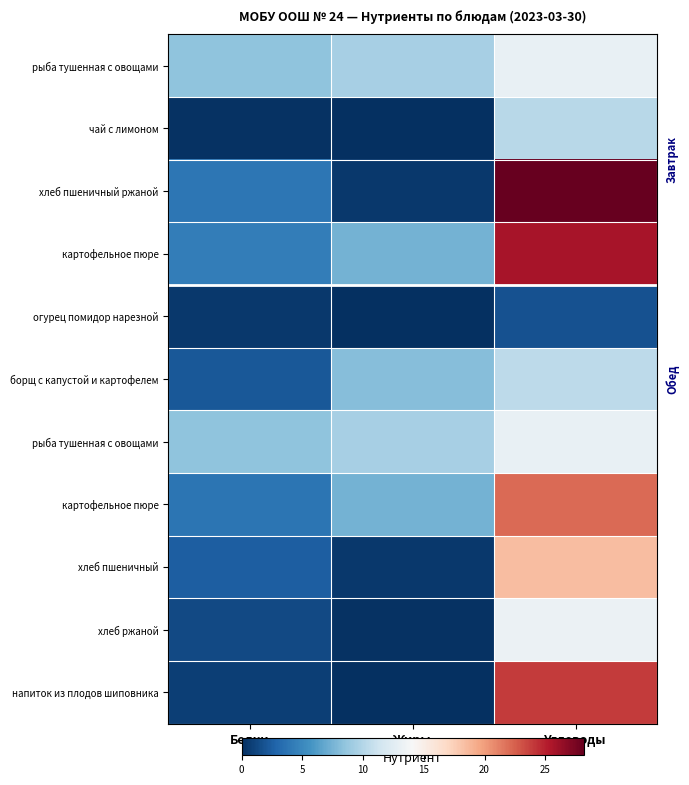

How many series are shown in this chart?

11